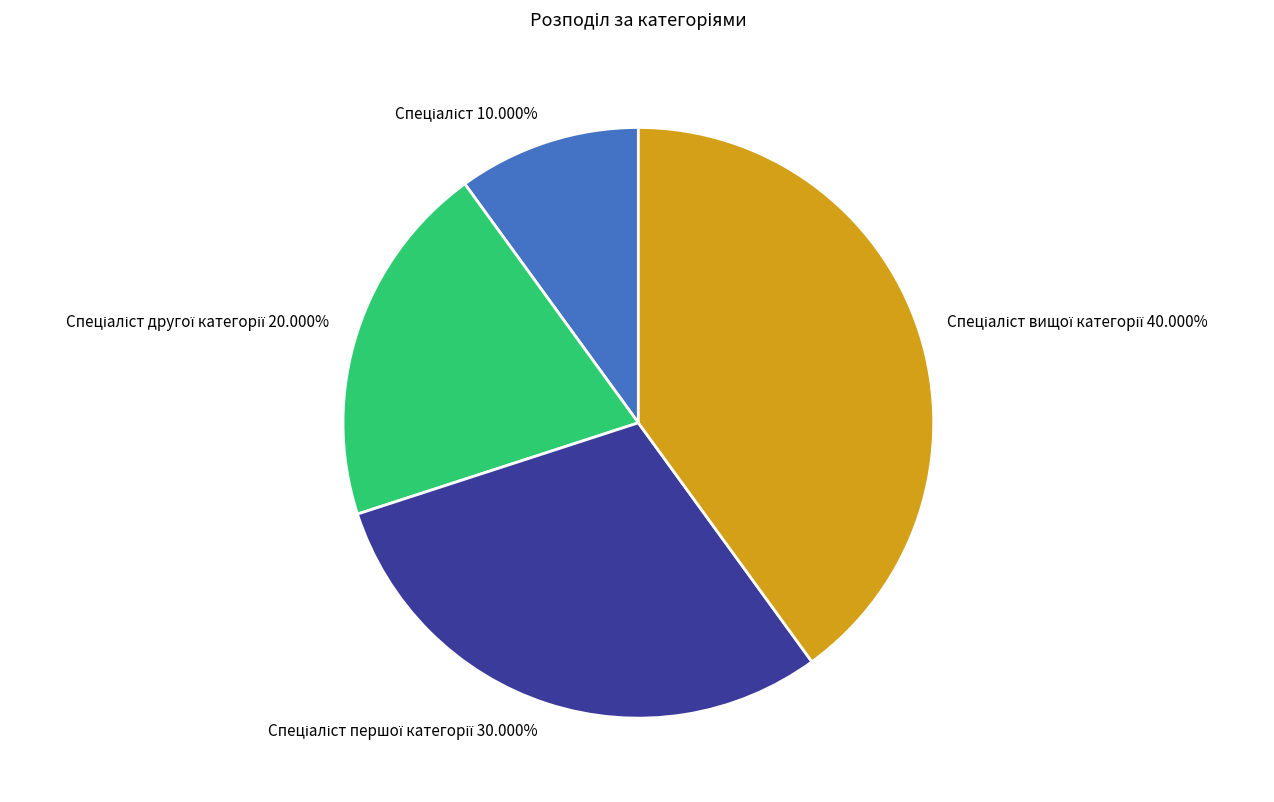

Is there a majority slice in this chart?

No